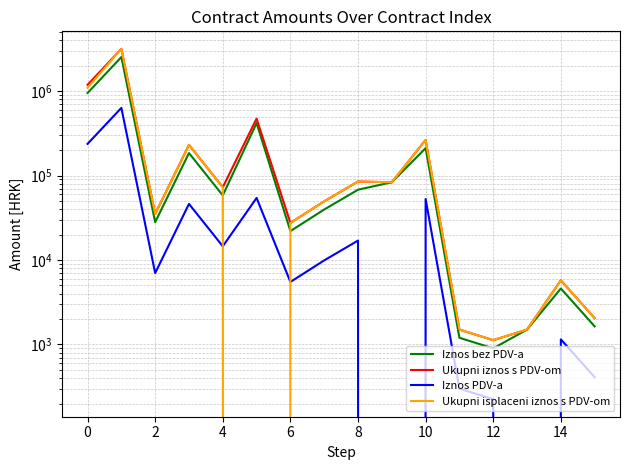

The value of Iznos PDV-a at 4 is 7354.9. True or false?

False